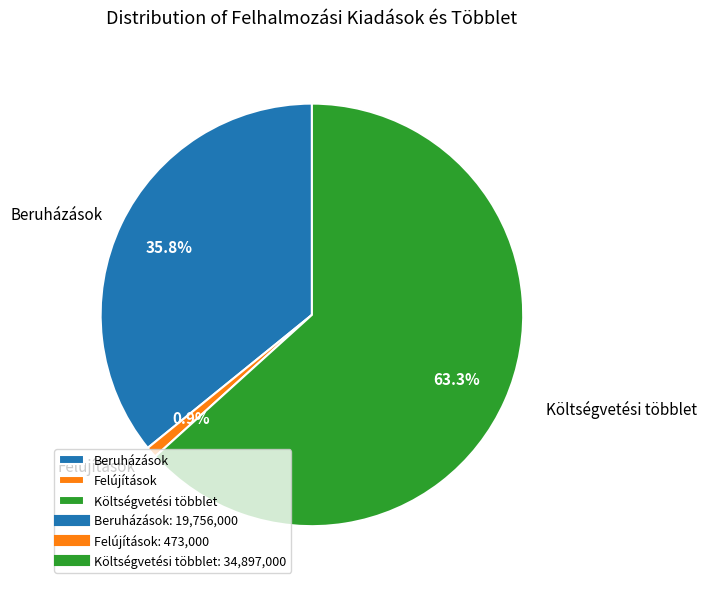

What is the smallest slice in the pie chart?

Felújítások